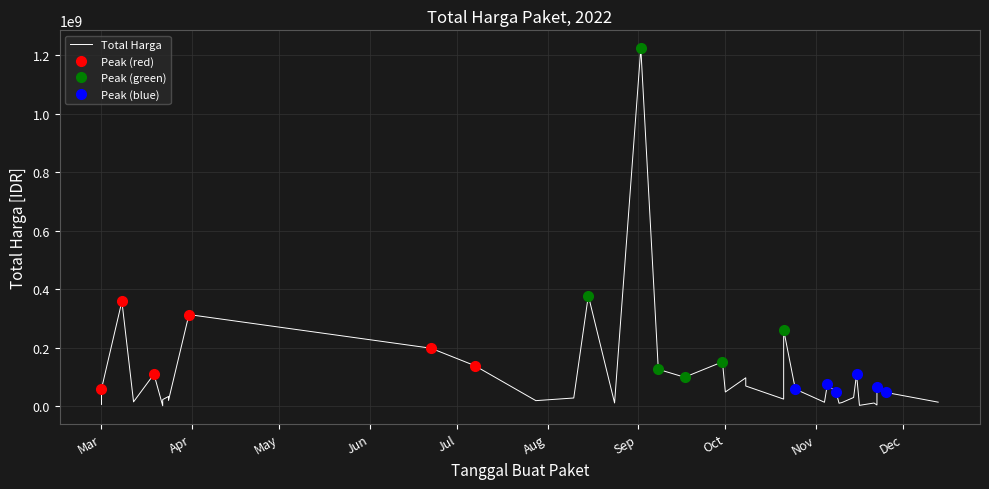

Does the chart have visible grid lines?

Yes